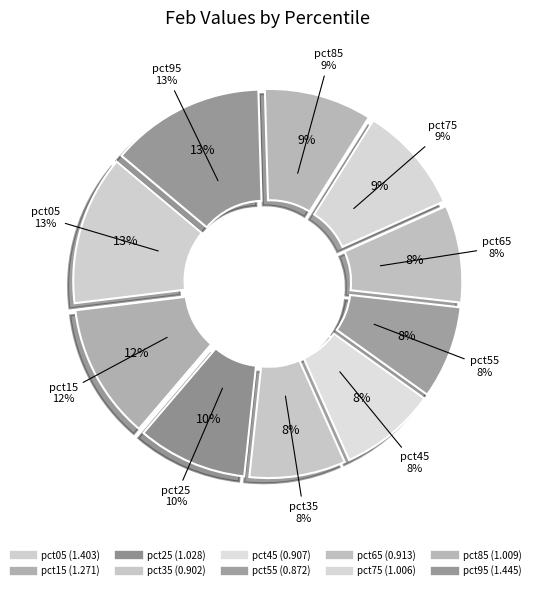

What percentage is NOT represented by pct35?

91.6%